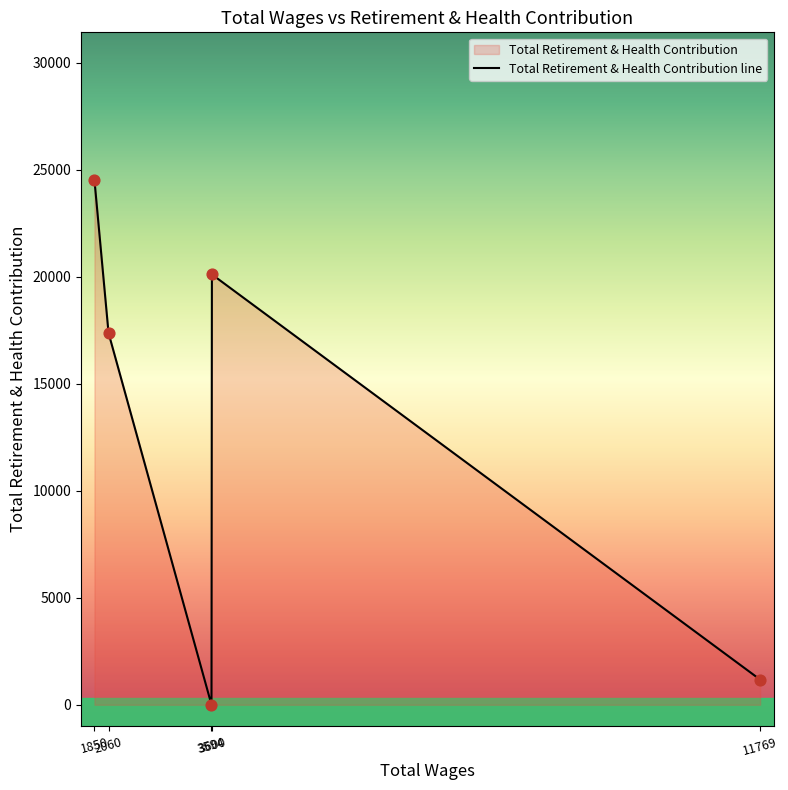

Approximately how many times larger is the value at 3600.0 compared to 11769.0?

17.1